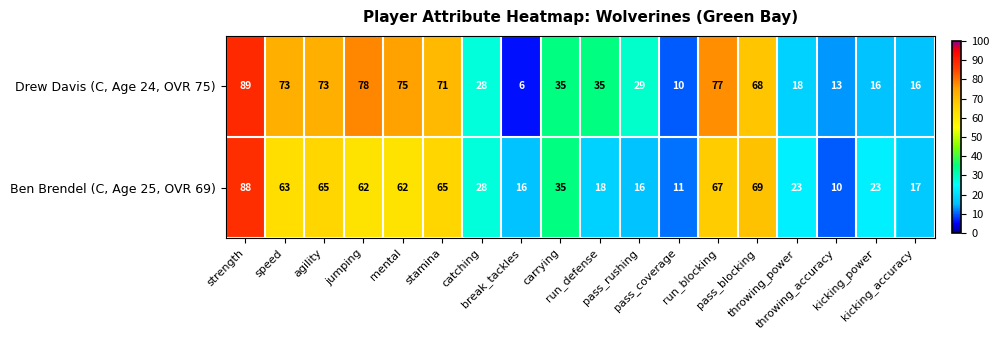

What is the sum of all Ben Brendel (C, Age 25, OVR 69) values?

738